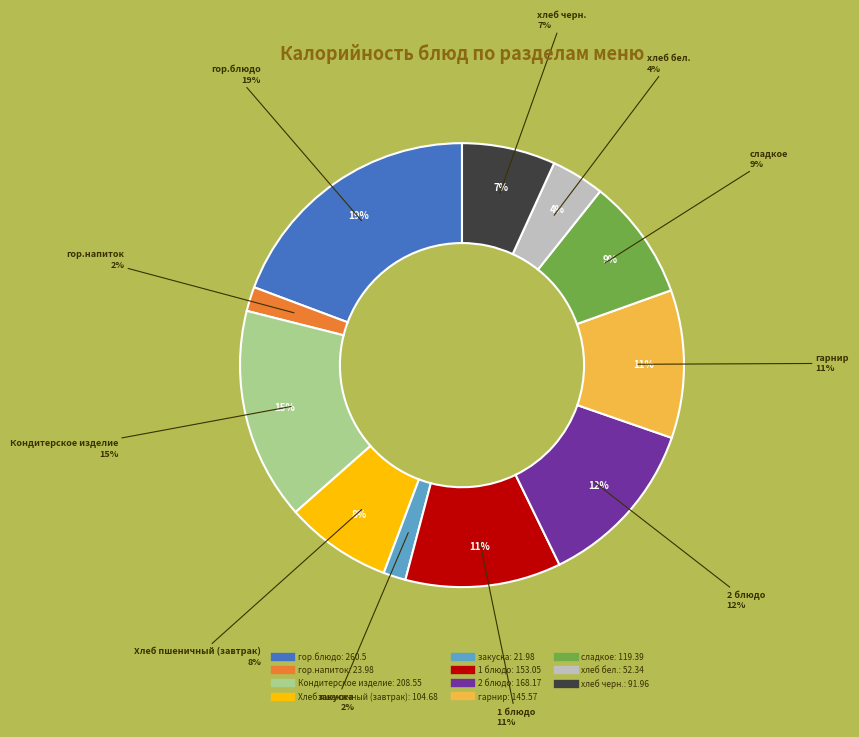

What is the change in value from закуска to гарнир?

+123.6